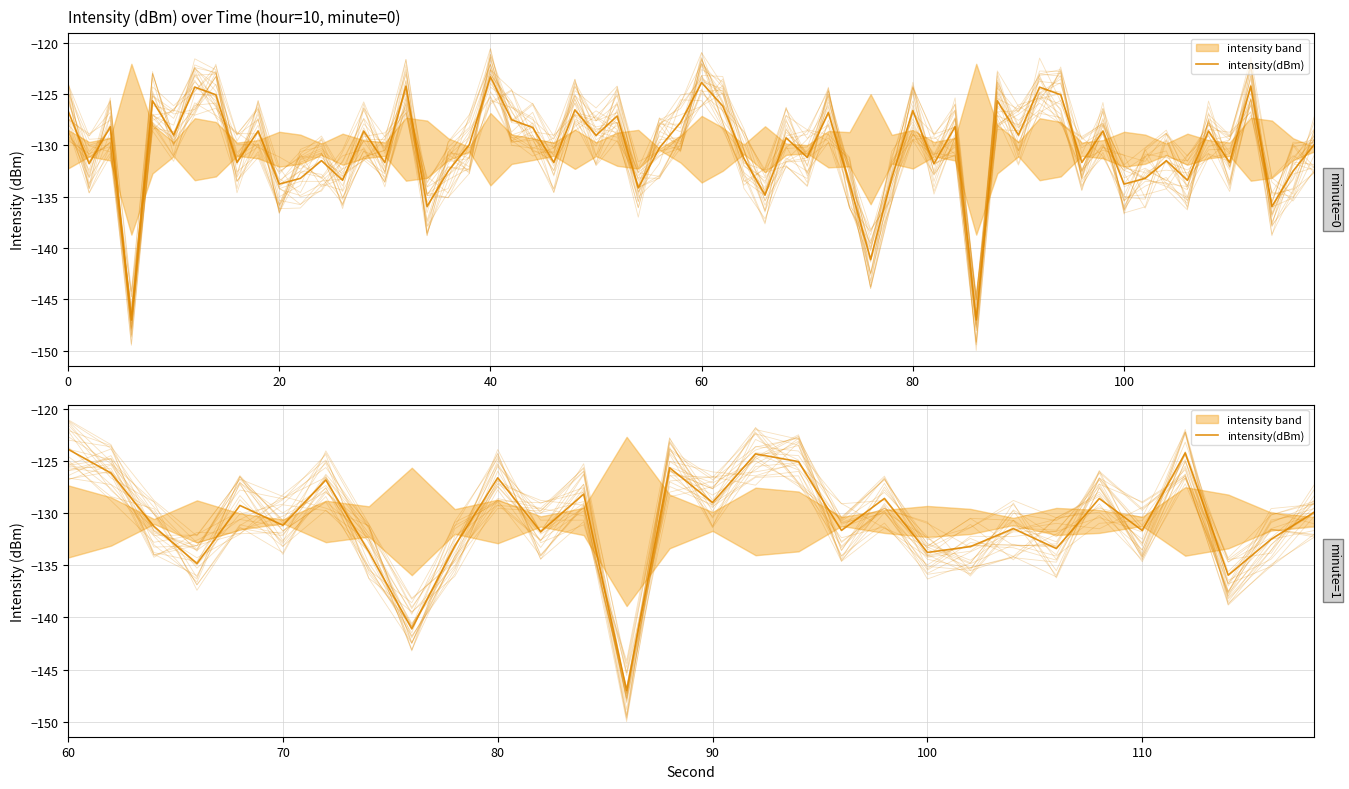

How many points are higher than both their immediate neighbors (excluding endpoints)?

10